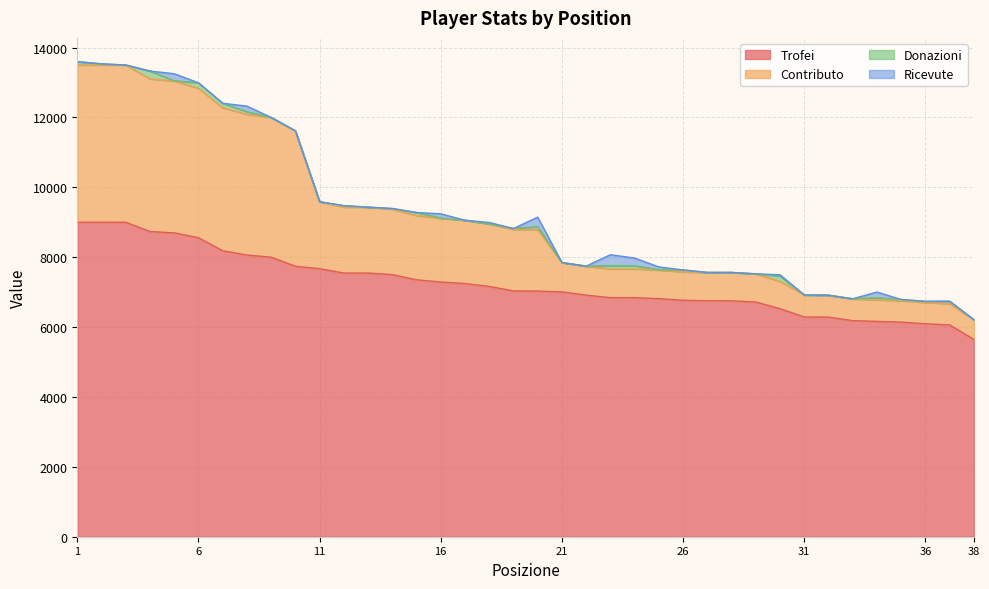

Count the number of categories in the chart.

38